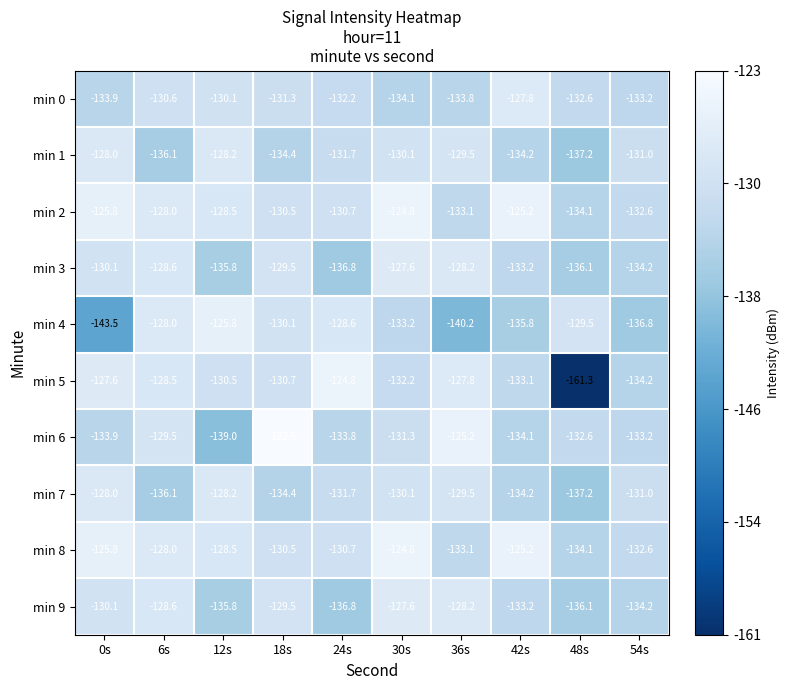

Is the value of min 0 at 36s greater than the value of min 7 at 30s?

No